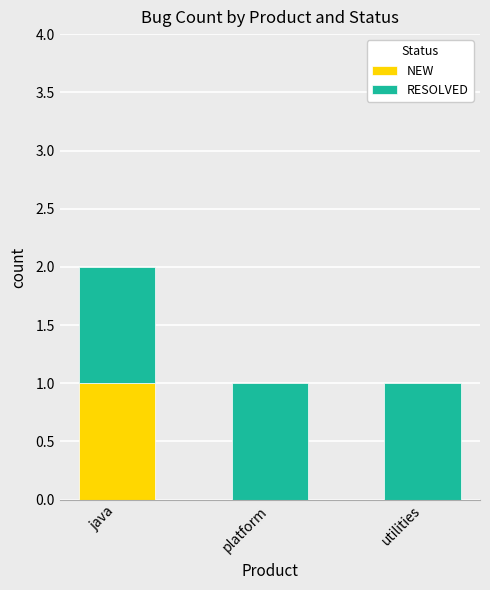

Does the chart contain stacked bars?

Yes